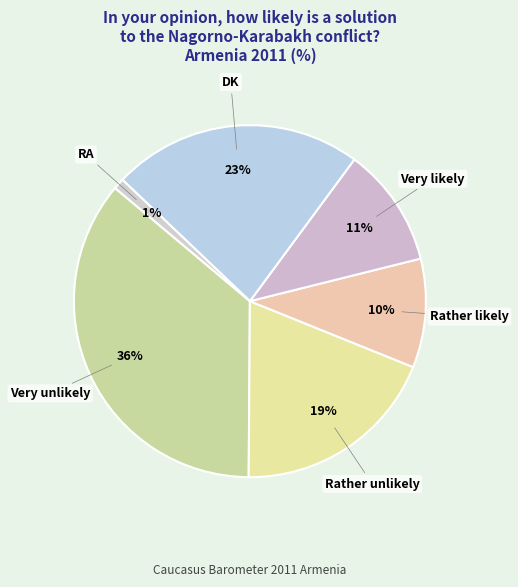

Does Very likely account for over 50% of the chart?

No